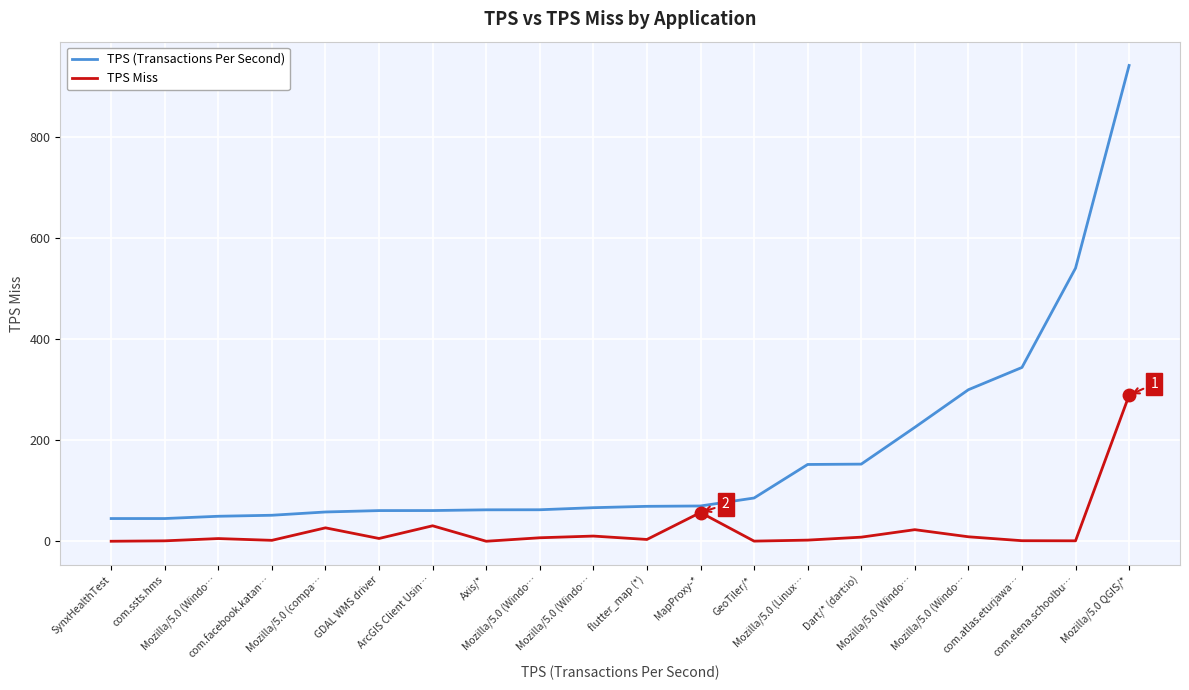

What are all the series names shown in the legend?

TPS (Transactions Per Second), TPS Miss